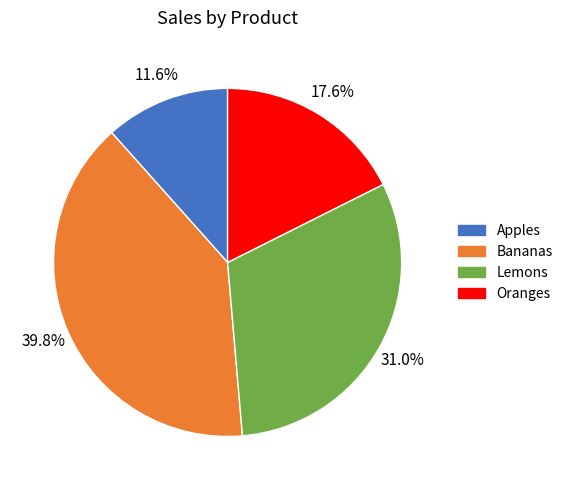

Is there any slice that represents more than half of the pie?

No